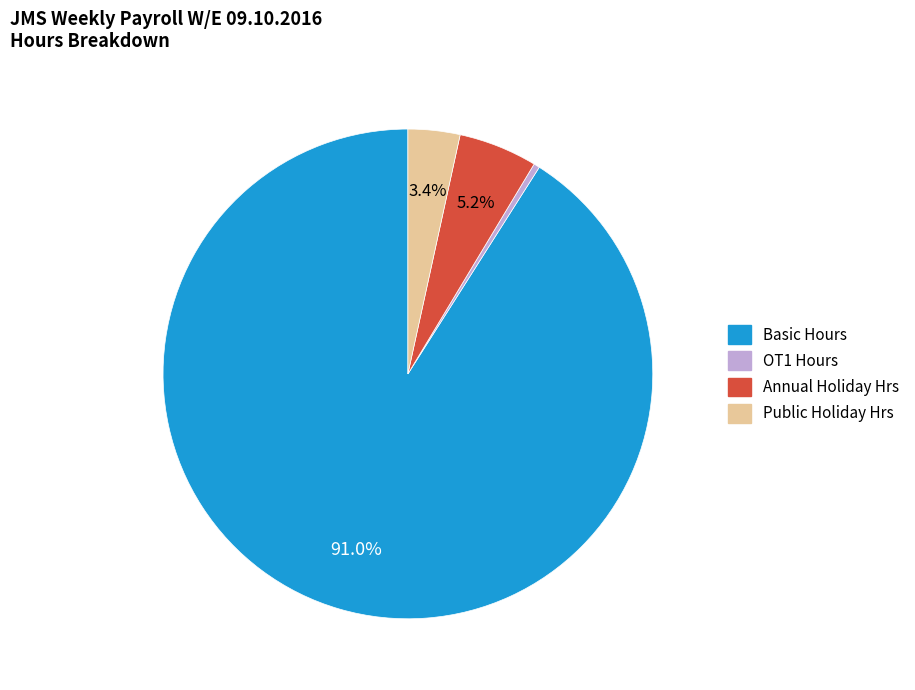

Which slice is the smallest?

OT1 Hours